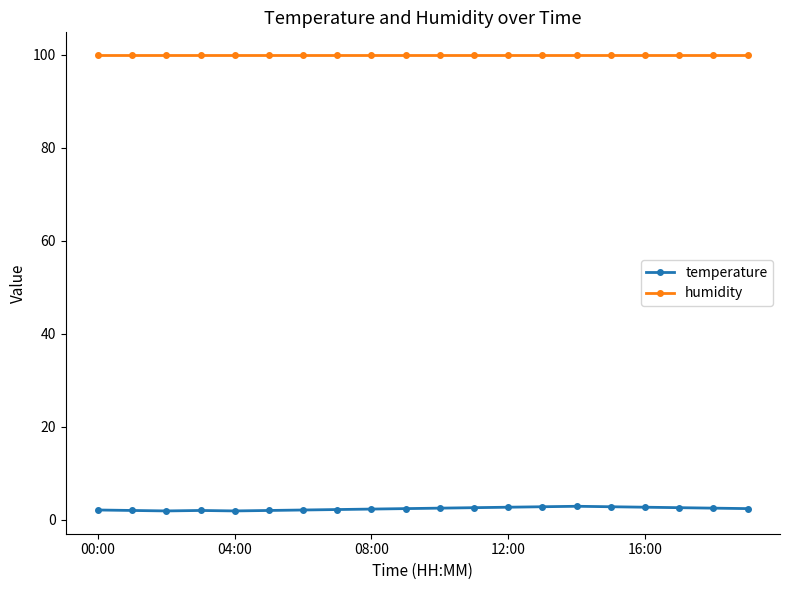

How many lines are shown in the chart?

2